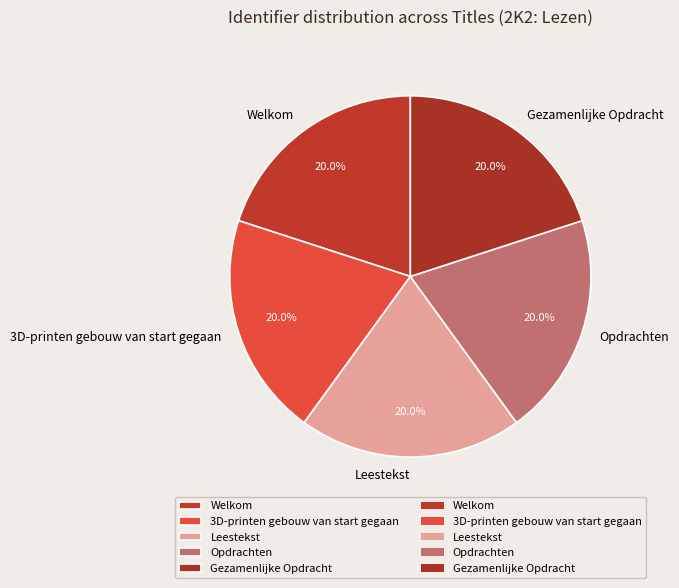

Approximately how many times larger is the value at Welkom compared to Gezamenlijke Opdracht?

1.0